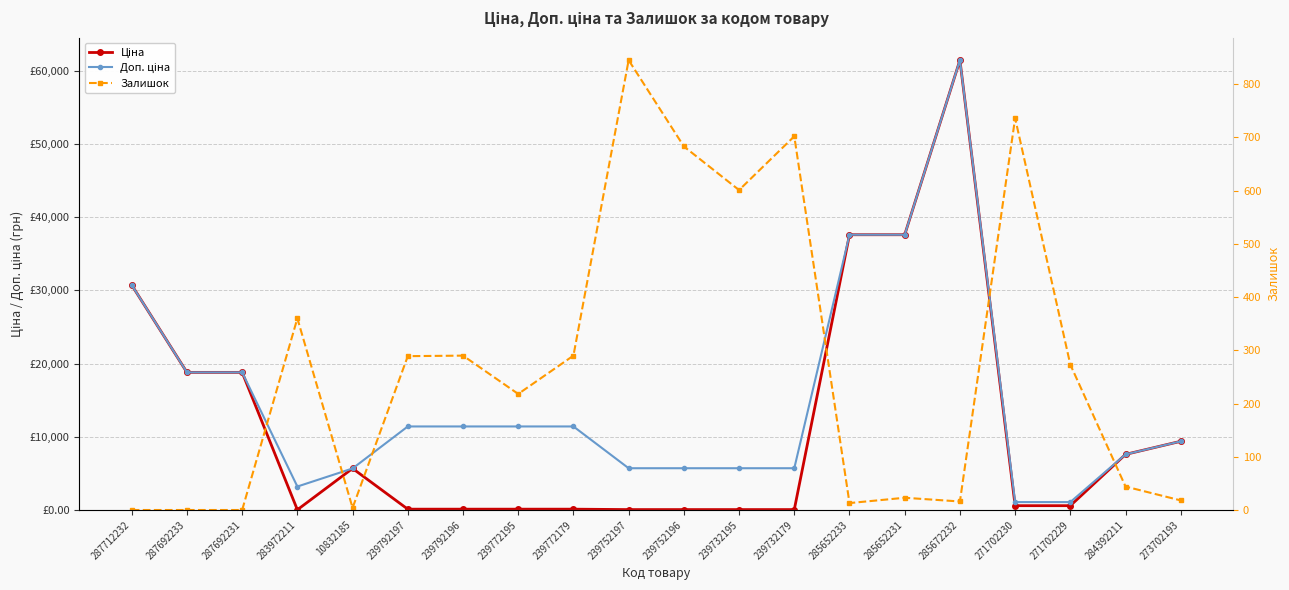

Reading right to left, what are all the values shown in this chart?

Ціна: 273702193=9384.0	284392211=7596.5	271702229=589.9	271702230=589.9	285672232=61434.3	285652231=37593.6	285652233=37593.6	239732179=57.0	239732195=57.0	239752196=57.0	239752197=57.0	239772179=114.1	239772195=114.1	239792196=114.1	239792197=114.1	10832185=5673.8	283972211=32.0	287692231=18796.8	287692233=18796.8	287712232=30717.1
Доп. ціна: 273702193=9384.0	284392211=7596.5	271702229=1081.7	271702230=1081.7	285672232=61434.3	285652231=37593.6	285652233=37593.6	239732179=5705.0	239732195=5705.0	239752196=5705.0	239752197=5705.0	239772179=11410.0	239772195=11410.0	239792196=11410.0	239792197=11410.0	10832185=5673.8	283972211=3205.0	287692231=18796.8	287692233=18796.8	287712232=30717.1
Залишок: 273702193=18.0	284392211=44.0	271702229=273.0	271702230=736.0	285672232=16.0	285652231=23.0	285652233=13.0	239732179=702.0	239732195=601.0	239752196=683.0	239752197=845.0	239772179=290.0	239772195=218.0	239792196=290.0	239792197=289.0	10832185=4.0	283972211=360.0	287692231=0.0	287692233=0.0	287712232=0.0